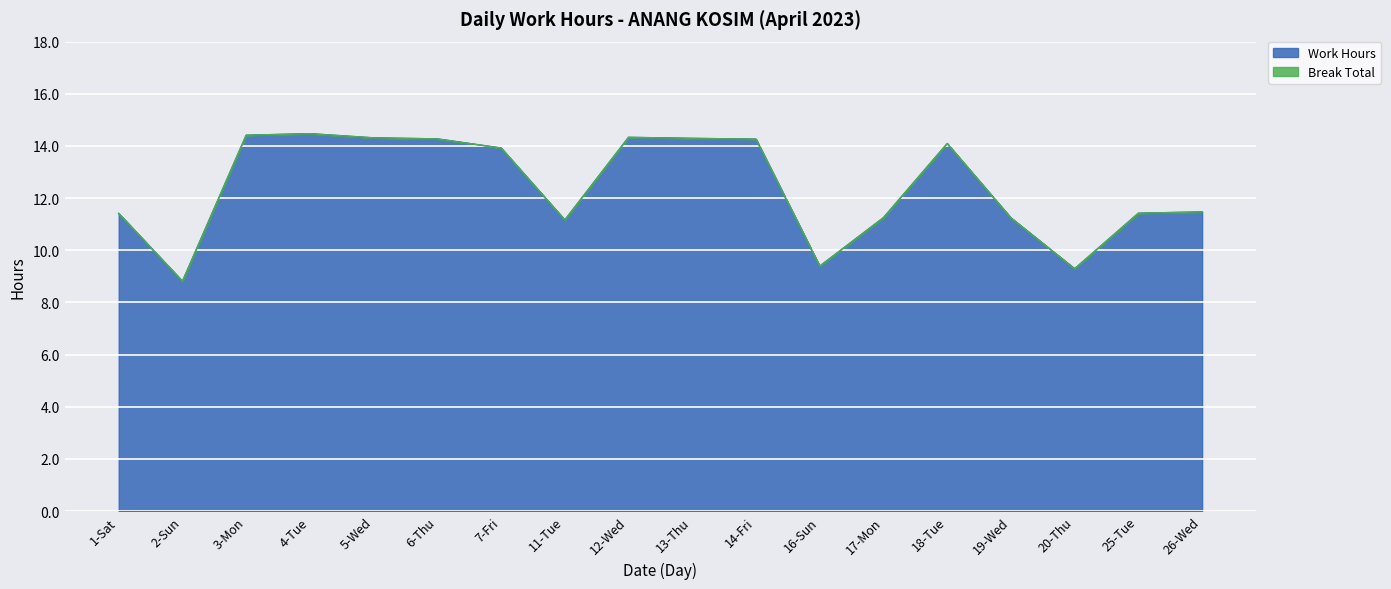

Between 25-Tue and 26-Wed, which is larger?

26-Wed